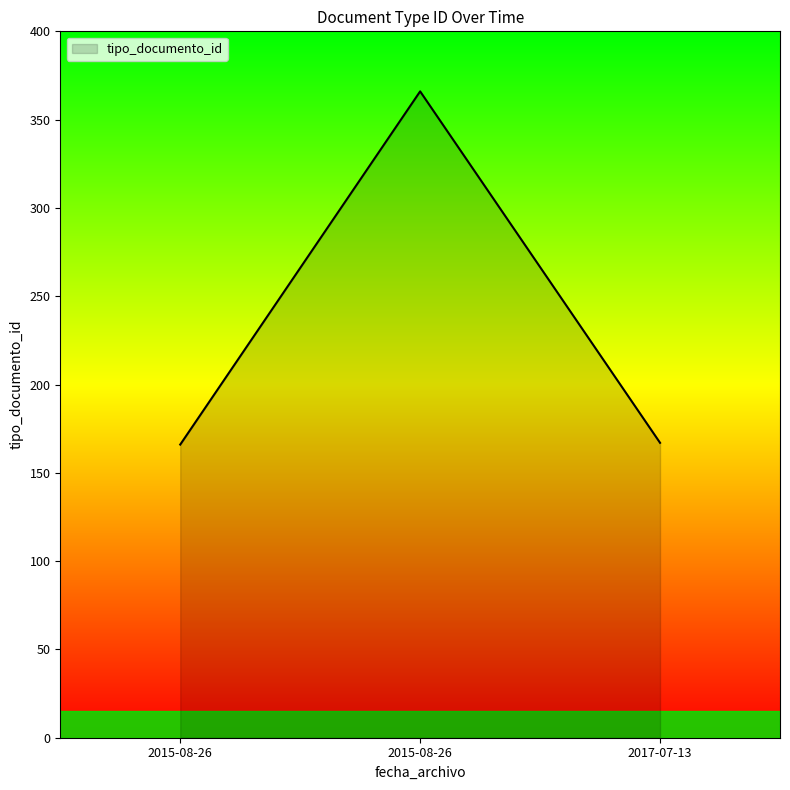

Does the chart have visible grid lines?

No